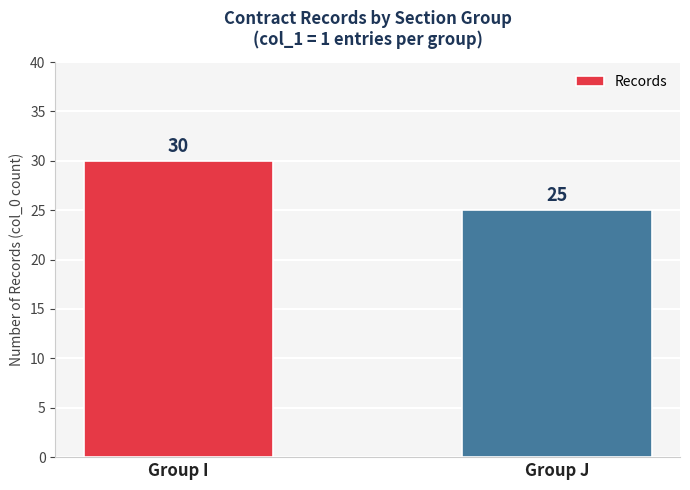

Are the bars grouped side by side (vs. stacked)?

No